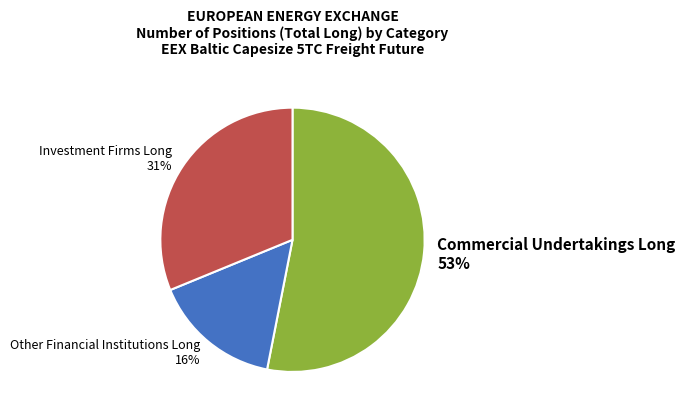

To the nearest percent, what is the combined percentage of Commercial Undertakings Long and Investment Firms Long?

84%